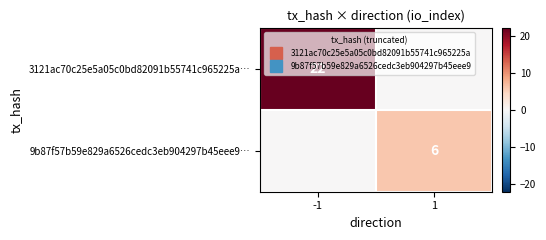

True or false: 3121ac70c25e5a05c0bd82091b55741c965225a… has a value of 7 at 1.

False